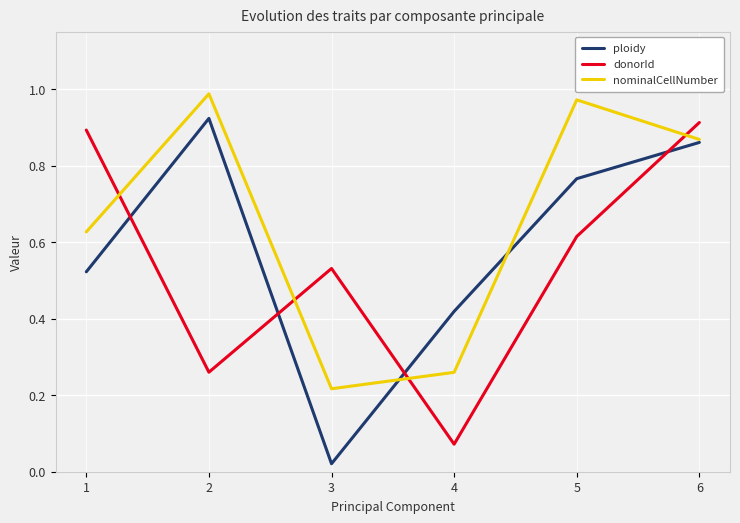

What are all the series names shown in the legend?

ploidy, donorId, nominalCellNumber